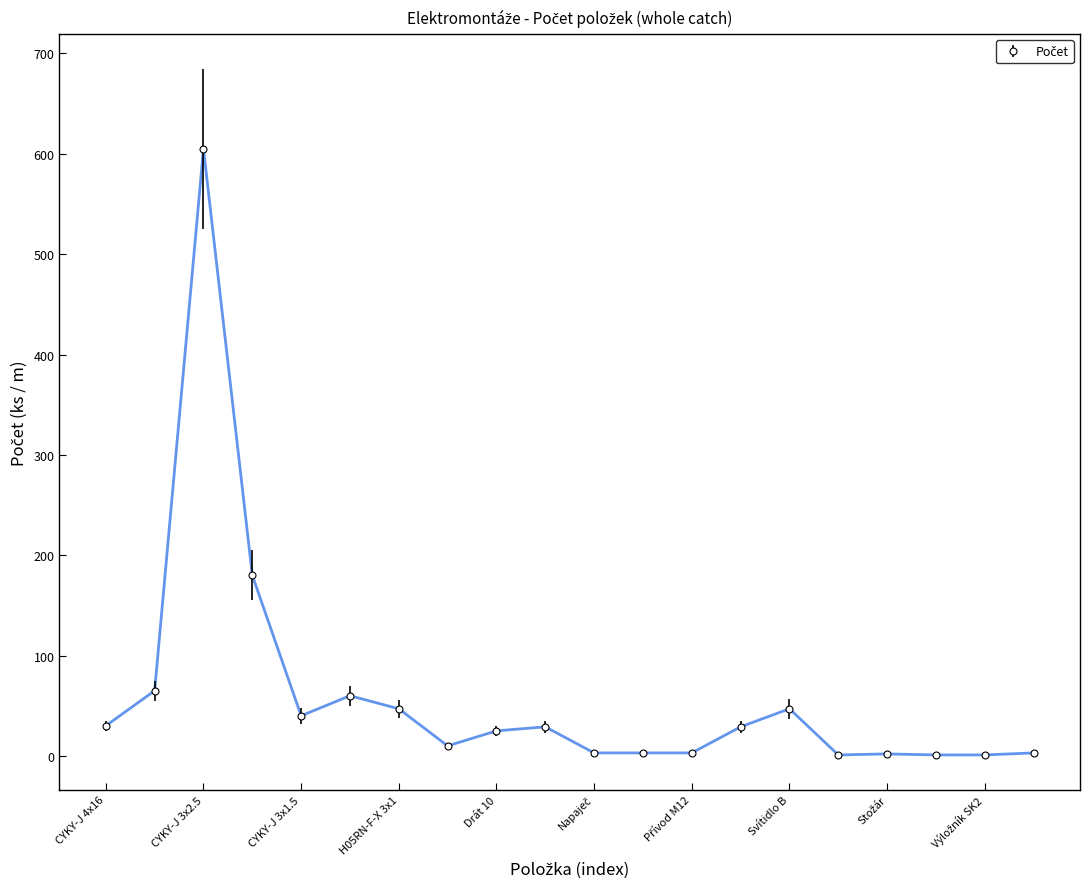

What is the greatest value displayed?

605